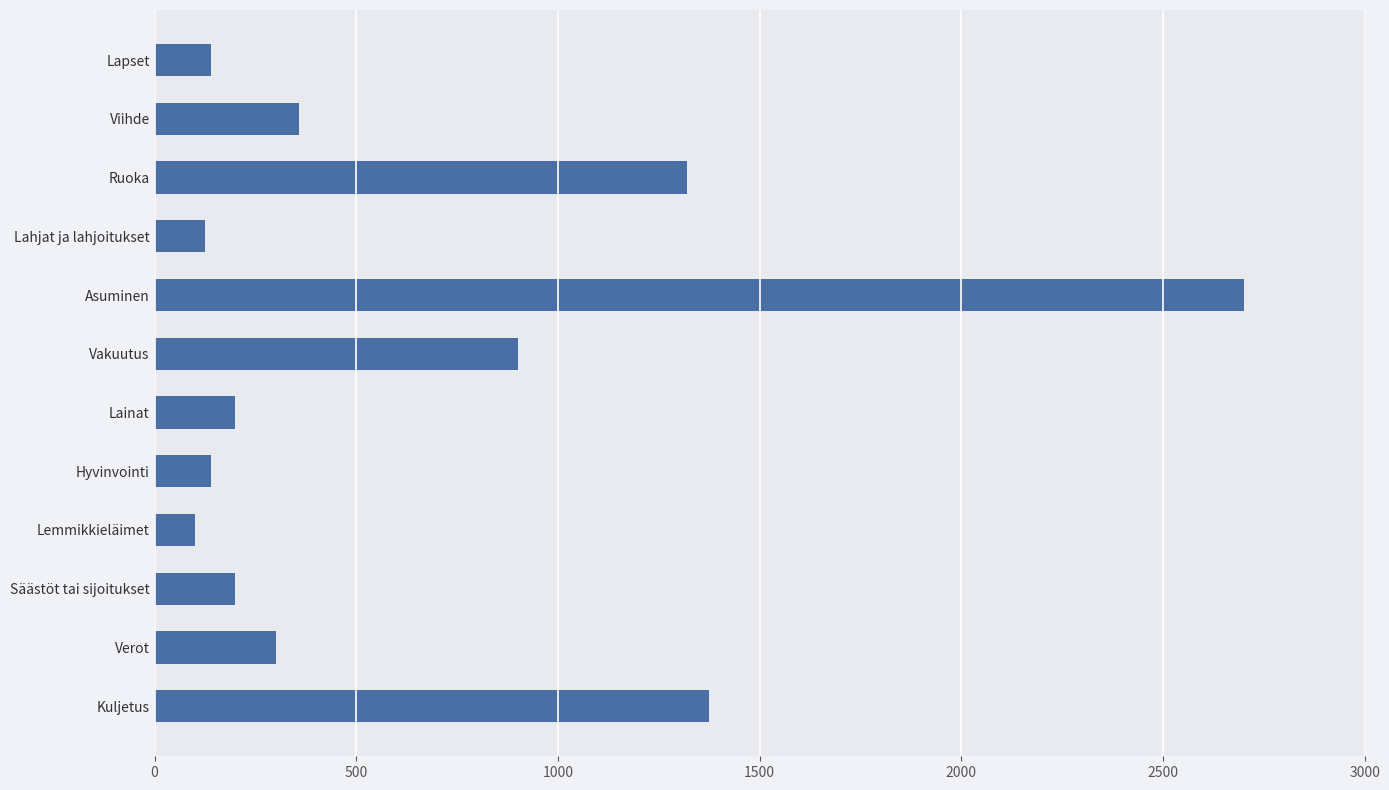

True or false: the data shows 300 at Verot.

True